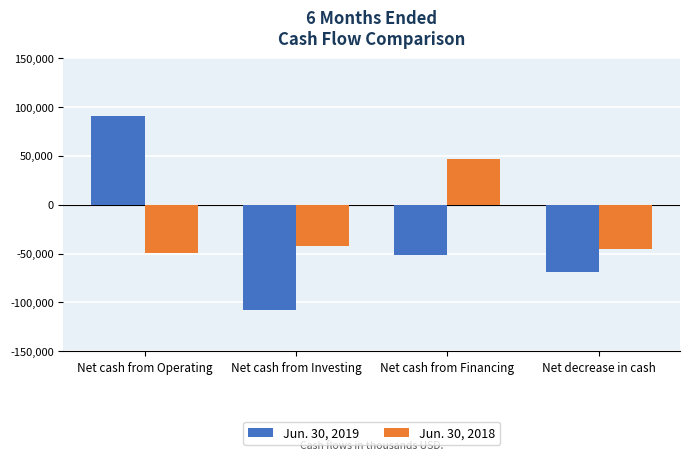

At Net cash from Financing, list the series in order from largest to smallest.

Jun. 30, 2018, Jun. 30, 2019